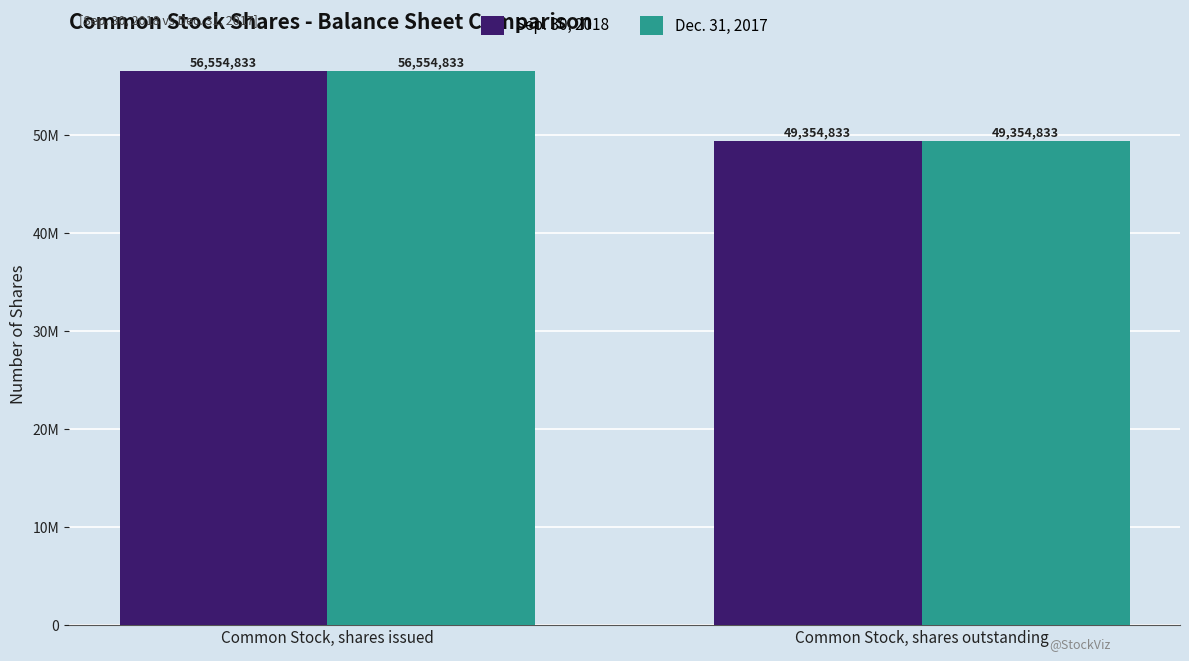

What are all the series names shown in the legend?

Sep. 30, 2018, Dec. 31, 2017